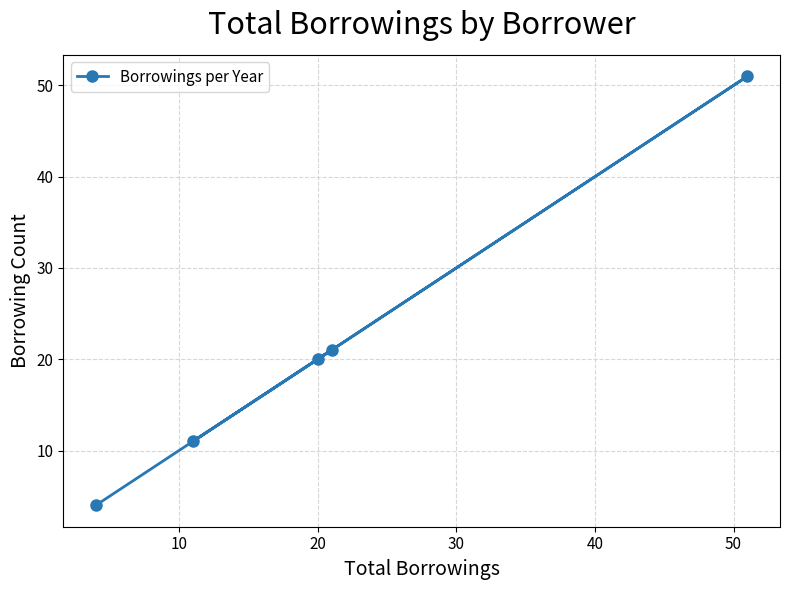

What is the difference between the maximum and minimum values?

47